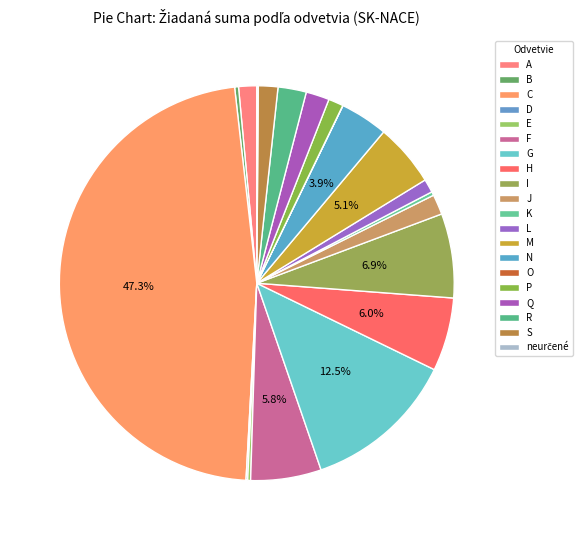

What is the largest slice in the pie chart?

C